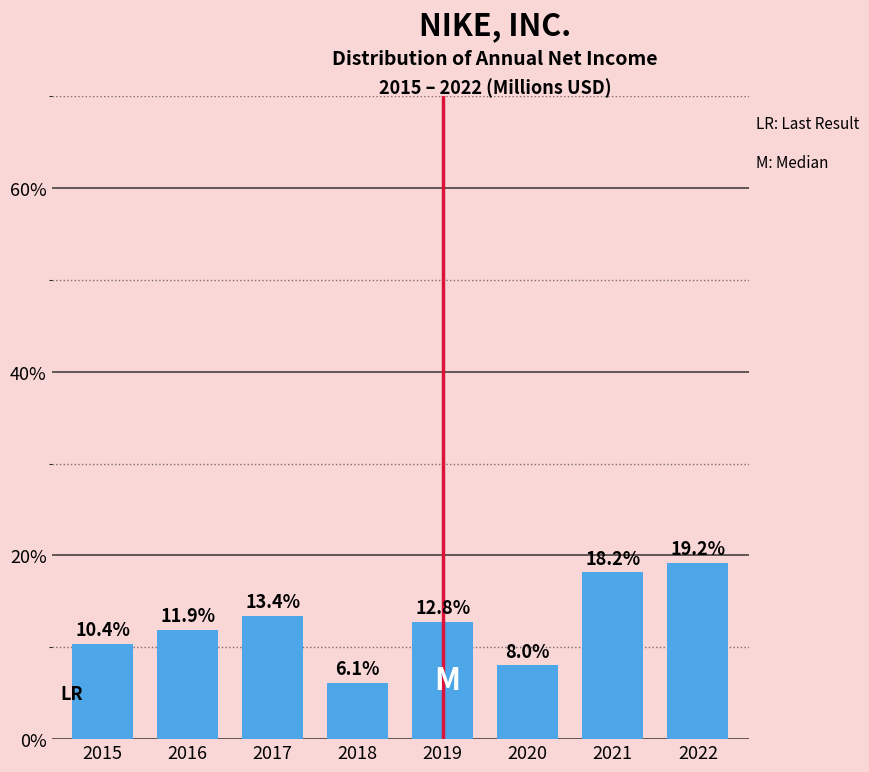

Reading right to left, transcribe all the data shown in this chart.

19.2	18.2	8.0	12.8	6.1	13.4	11.9	10.4